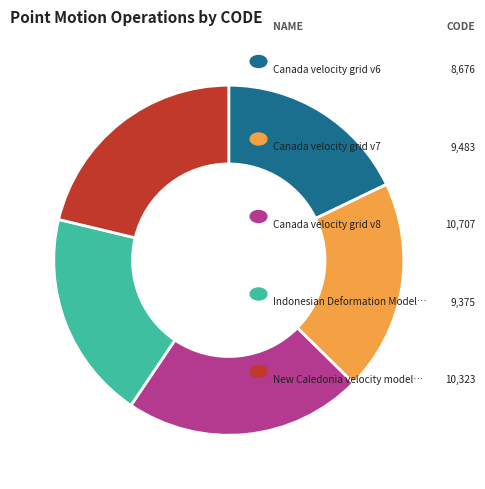

Is there any slice that represents more than half of the pie?

No